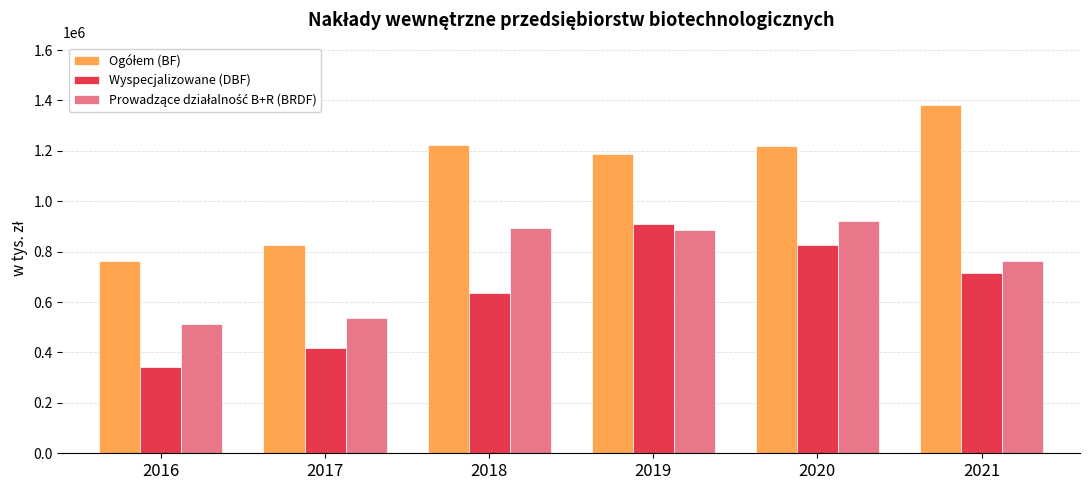

List the labels in order of Wyspecjalizowane (DBF) value, largest first.

2019, 2020, 2021, 2018, 2017, 2016